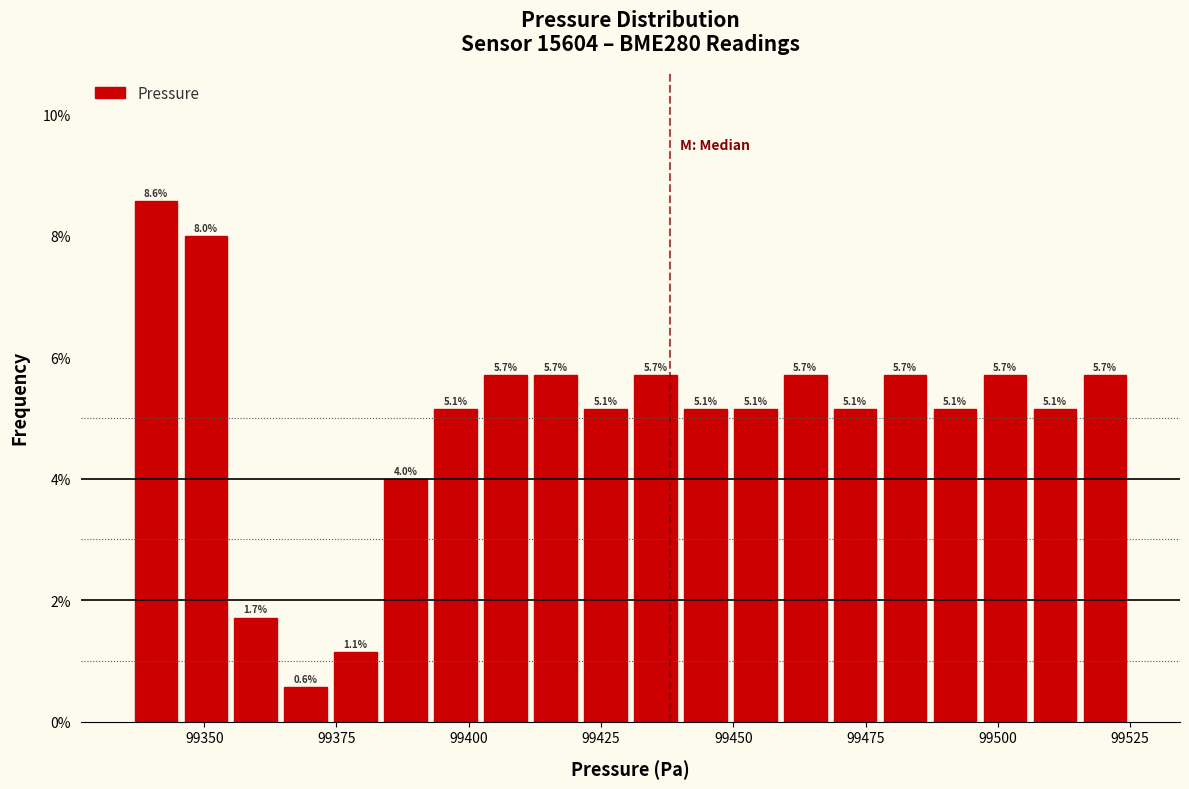

Read against the x-axis, roughly where is the centre of the tallest bar?

99340